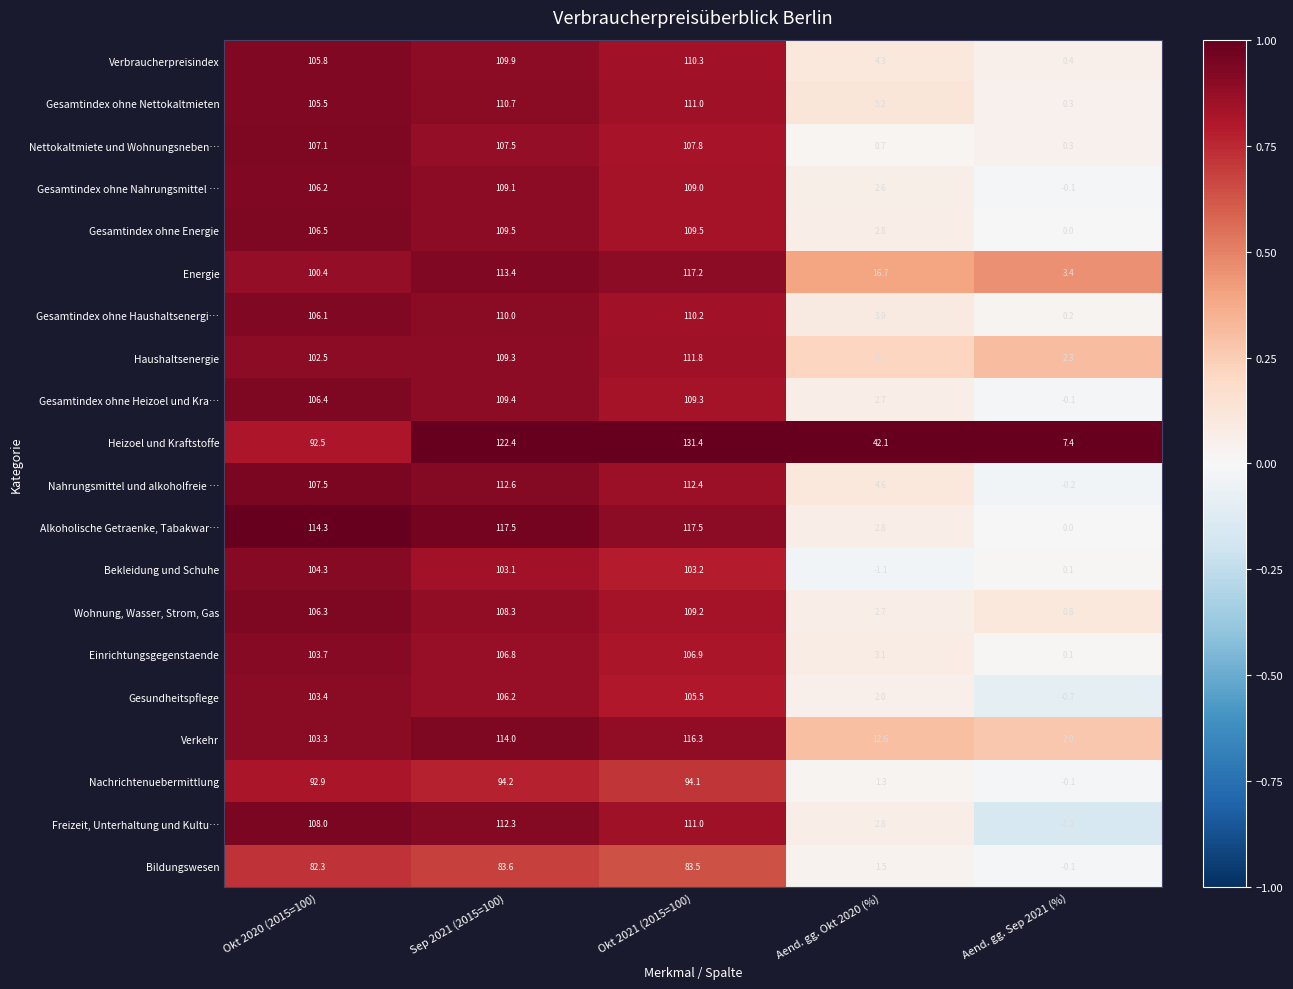

At which category does the chart reach its minimum across all series?

Aend. gg. Sep 2021 (%)